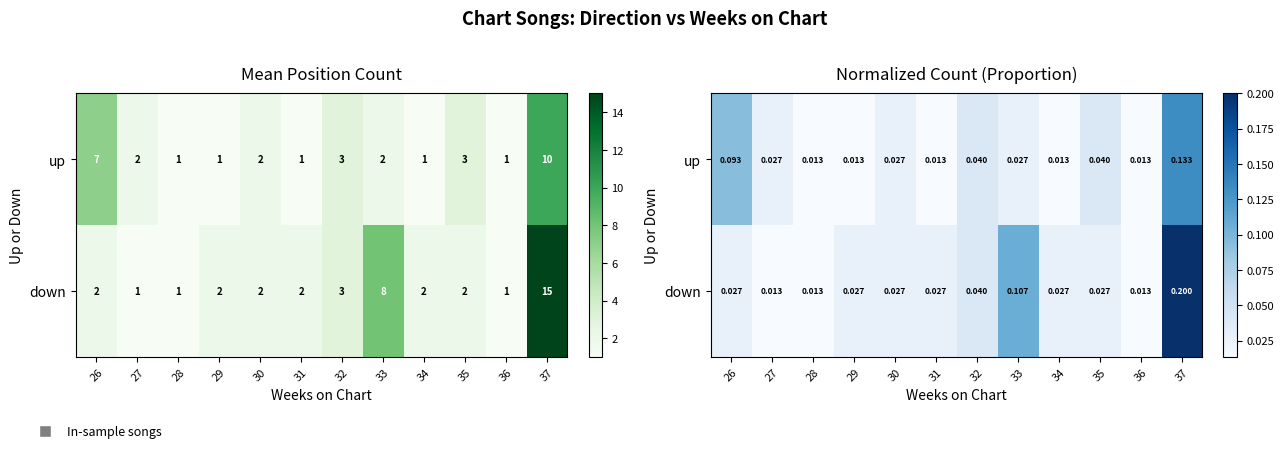

Rank the series at 27 from lowest to highest value.

down, up